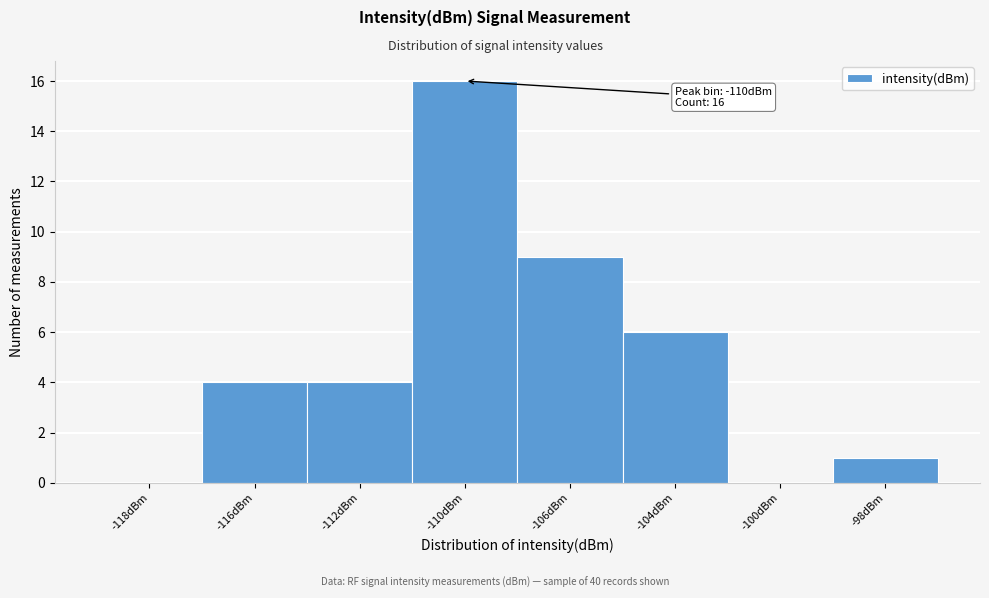

What is the maximum value shown in the chart?

16